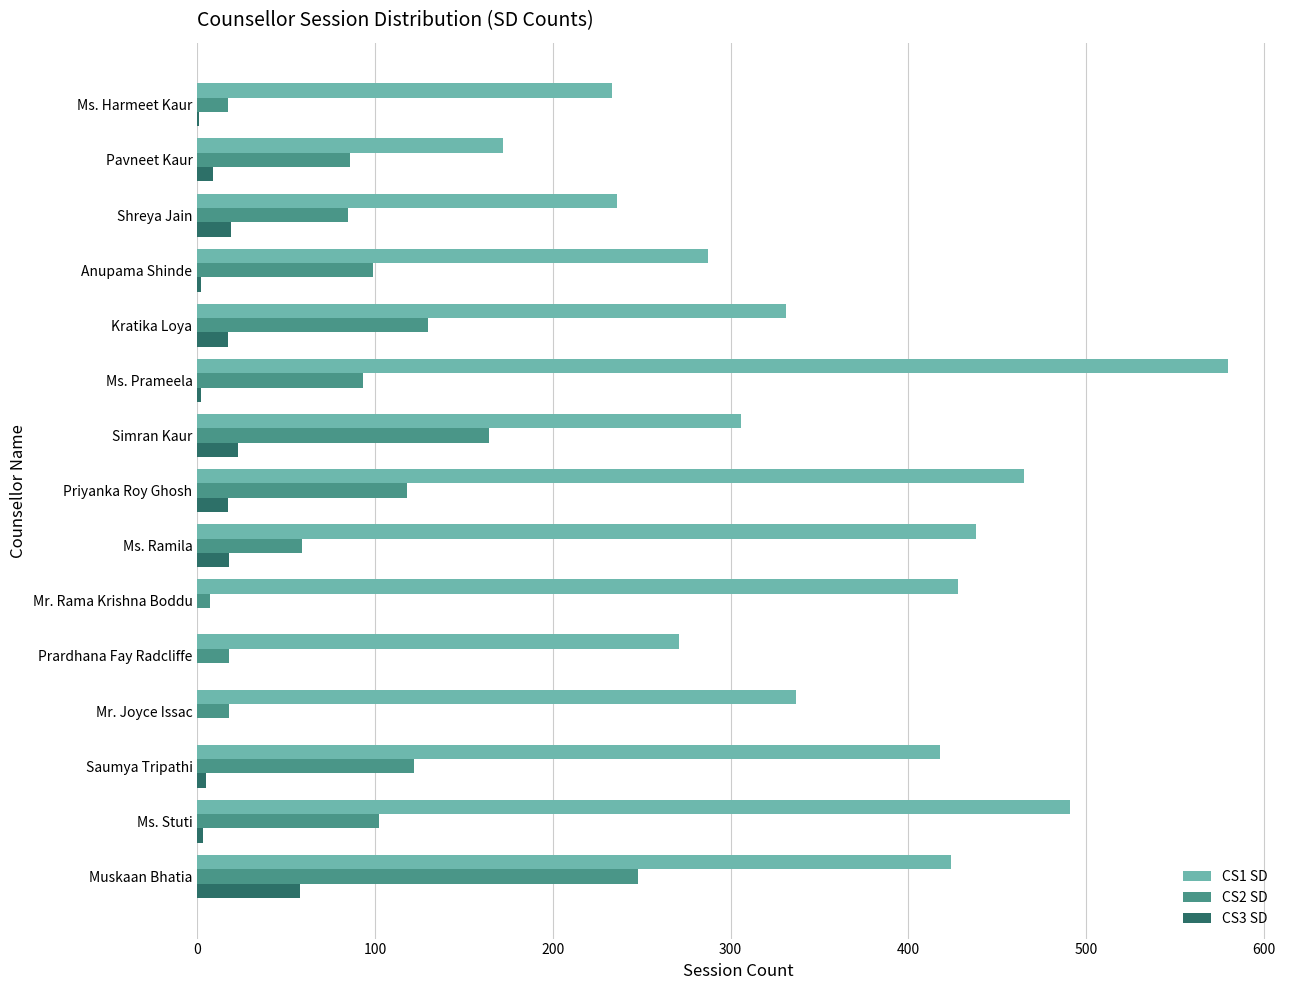

The value of CS2 SD at Priyanka Roy Ghosh is 118. True or false?

True